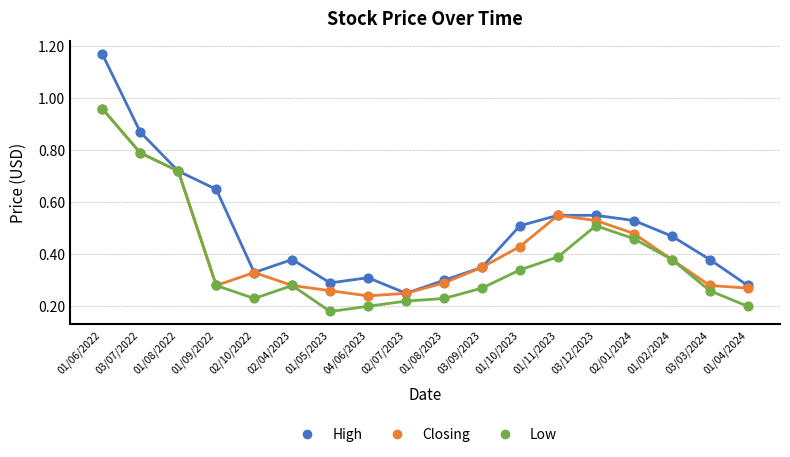

Between 01/06/2022 and 03/12/2023, which series saw the biggest shift?

High